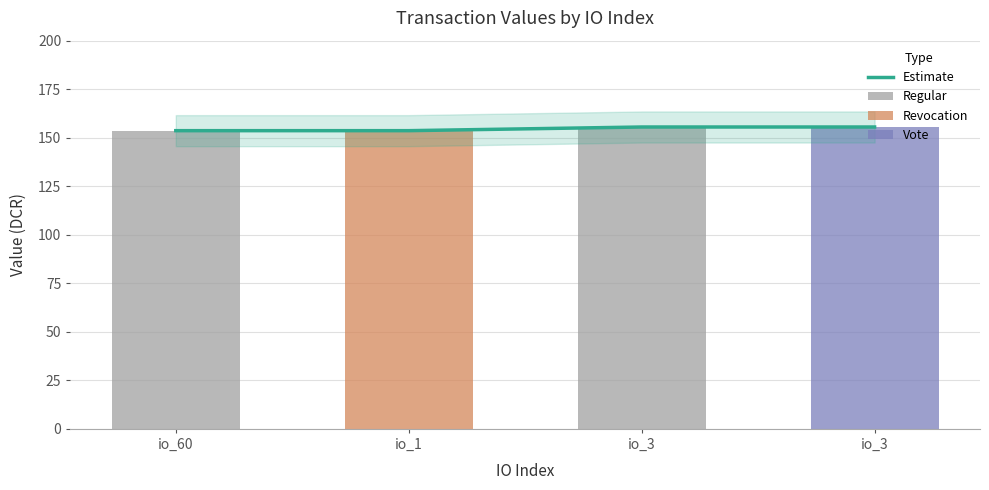

How many bars are there in total?

4